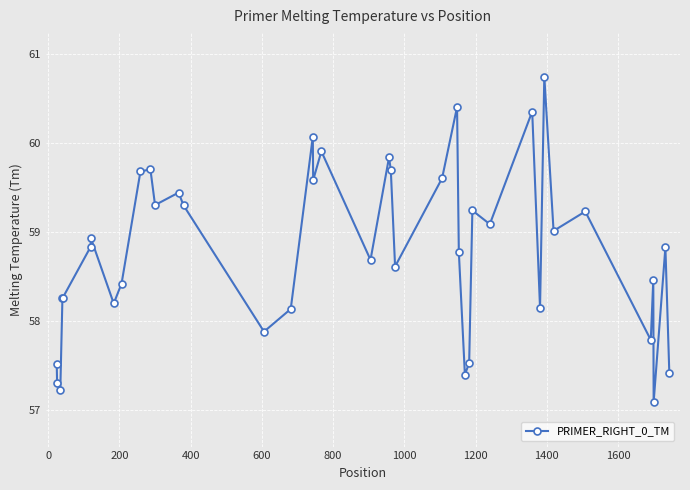

What is the sum of all values?

2351.9